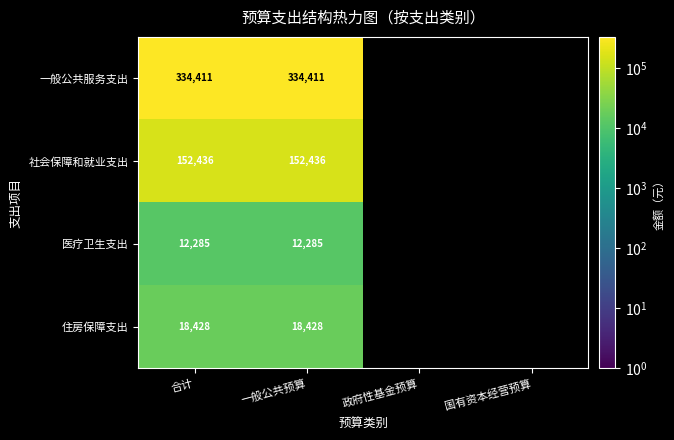

What is the spread (max minus min) of values at 一般公共预算?

322126